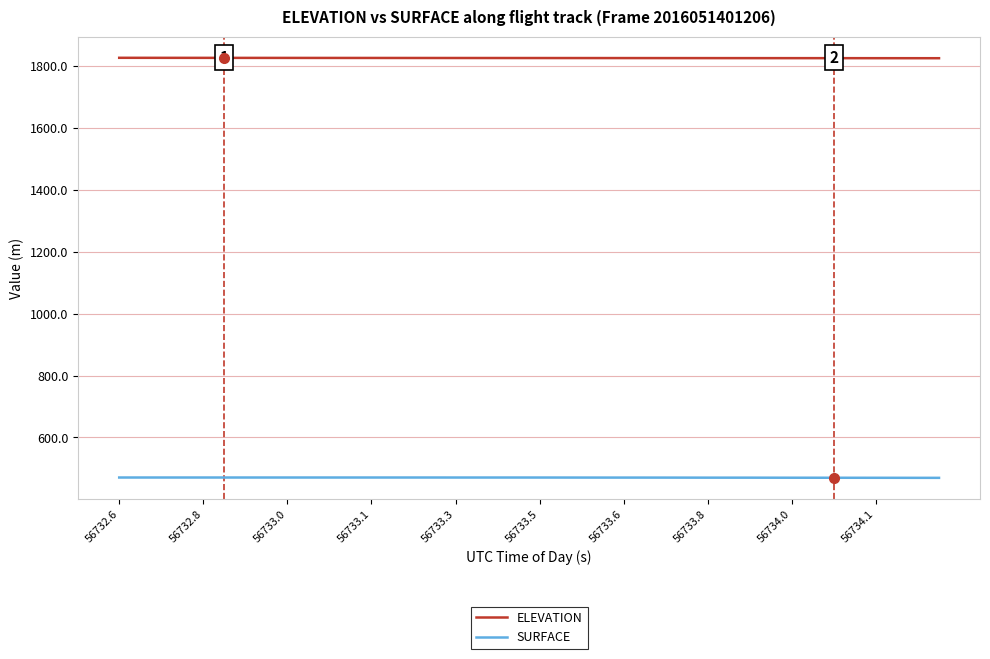

True or false: ELEVATION and SURFACE cross at least once.

False